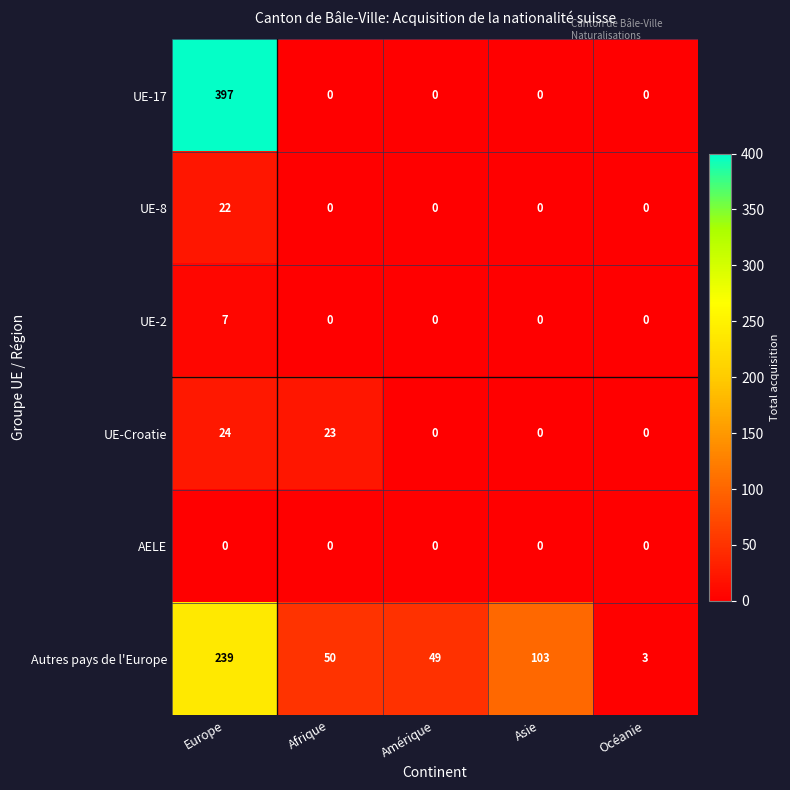

At which category is the sum across all series the highest?

Europe